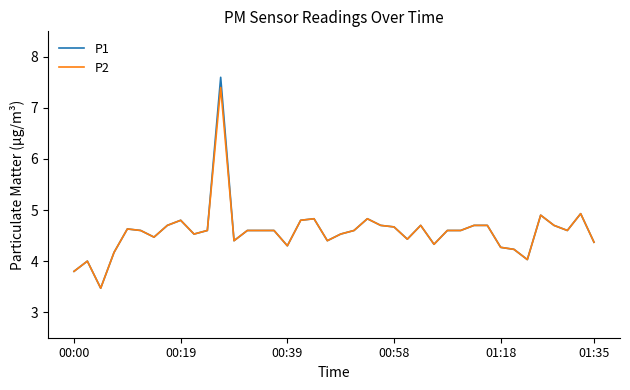

What is the lowest value of the P2 series?

3.5